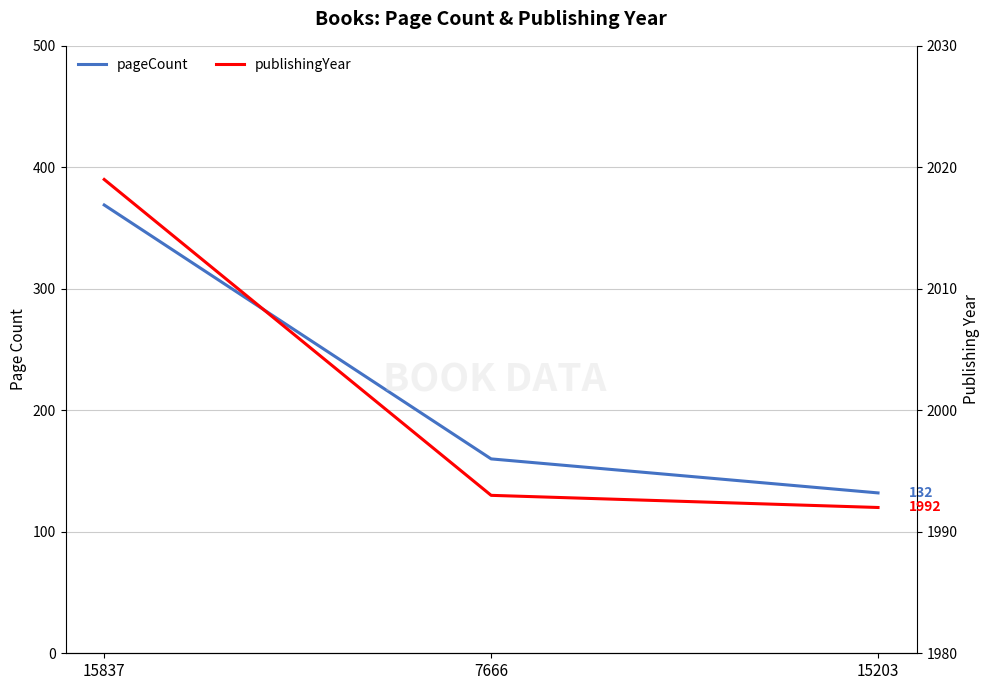

Which series has the widest spread of values?

pageCount